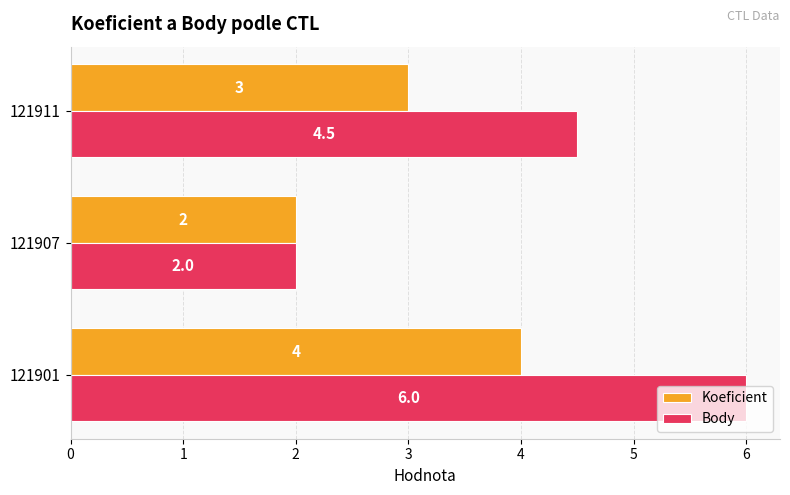

Count the Koeficient values in the range 2 to 4.

3